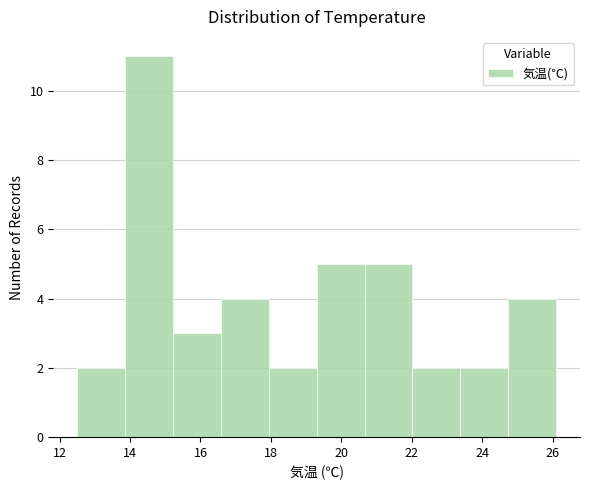

What is the height of the bar covering 23.38 to 24.74 on the x-axis? Neither the bar edges nor the heights are printed on the chart, so give them approximately, as read against the axes.

2